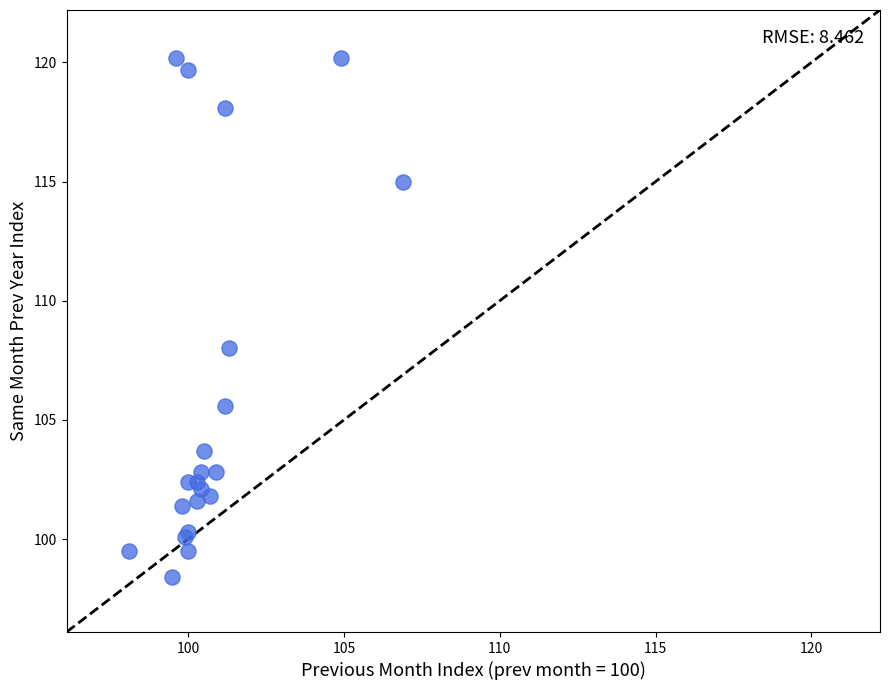

What Y value in the scatter plot is closest to 109?

108.0